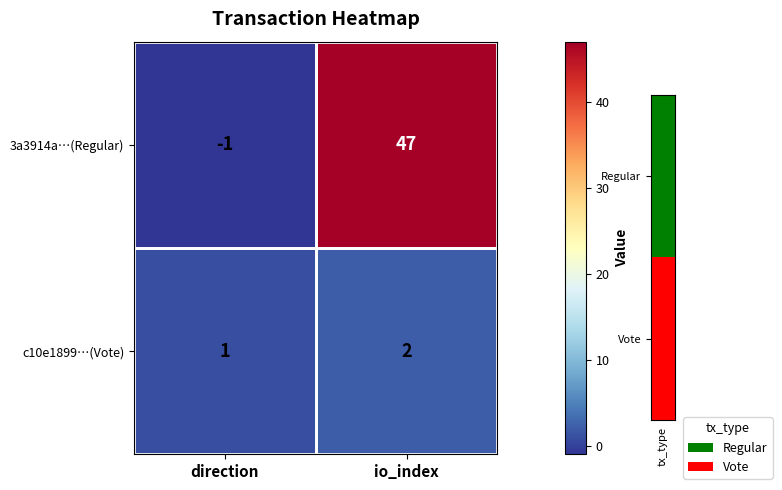

Which series has the largest range (max minus min)?

3a3914a…(Regular)